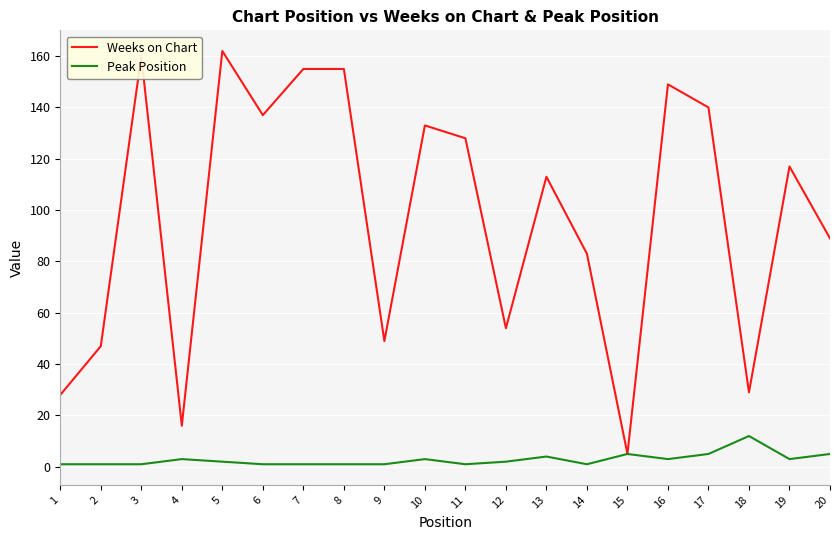

At how many categories does at least one series exceed 102?

11